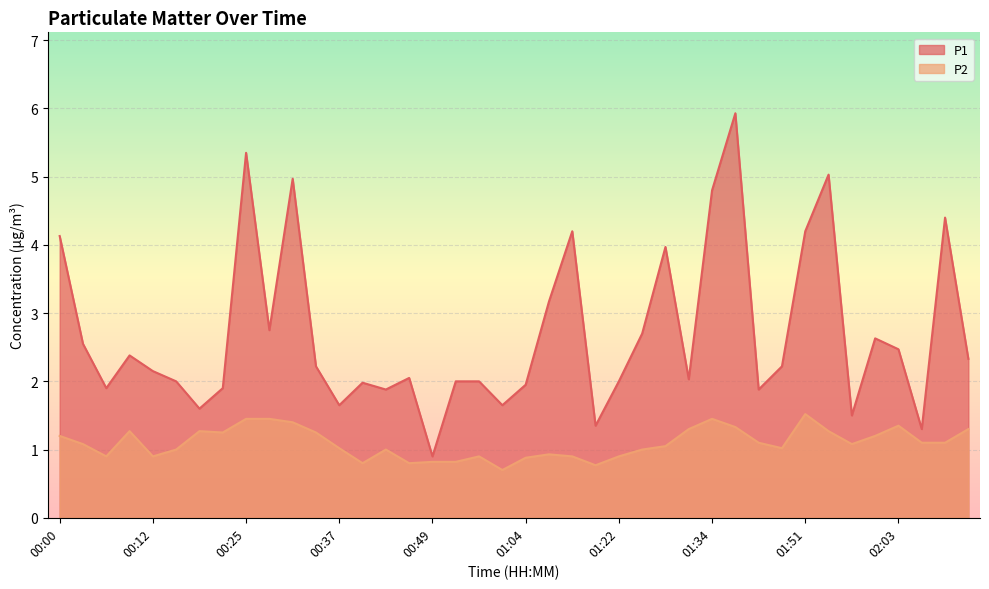

How many lines are shown in the chart?

2